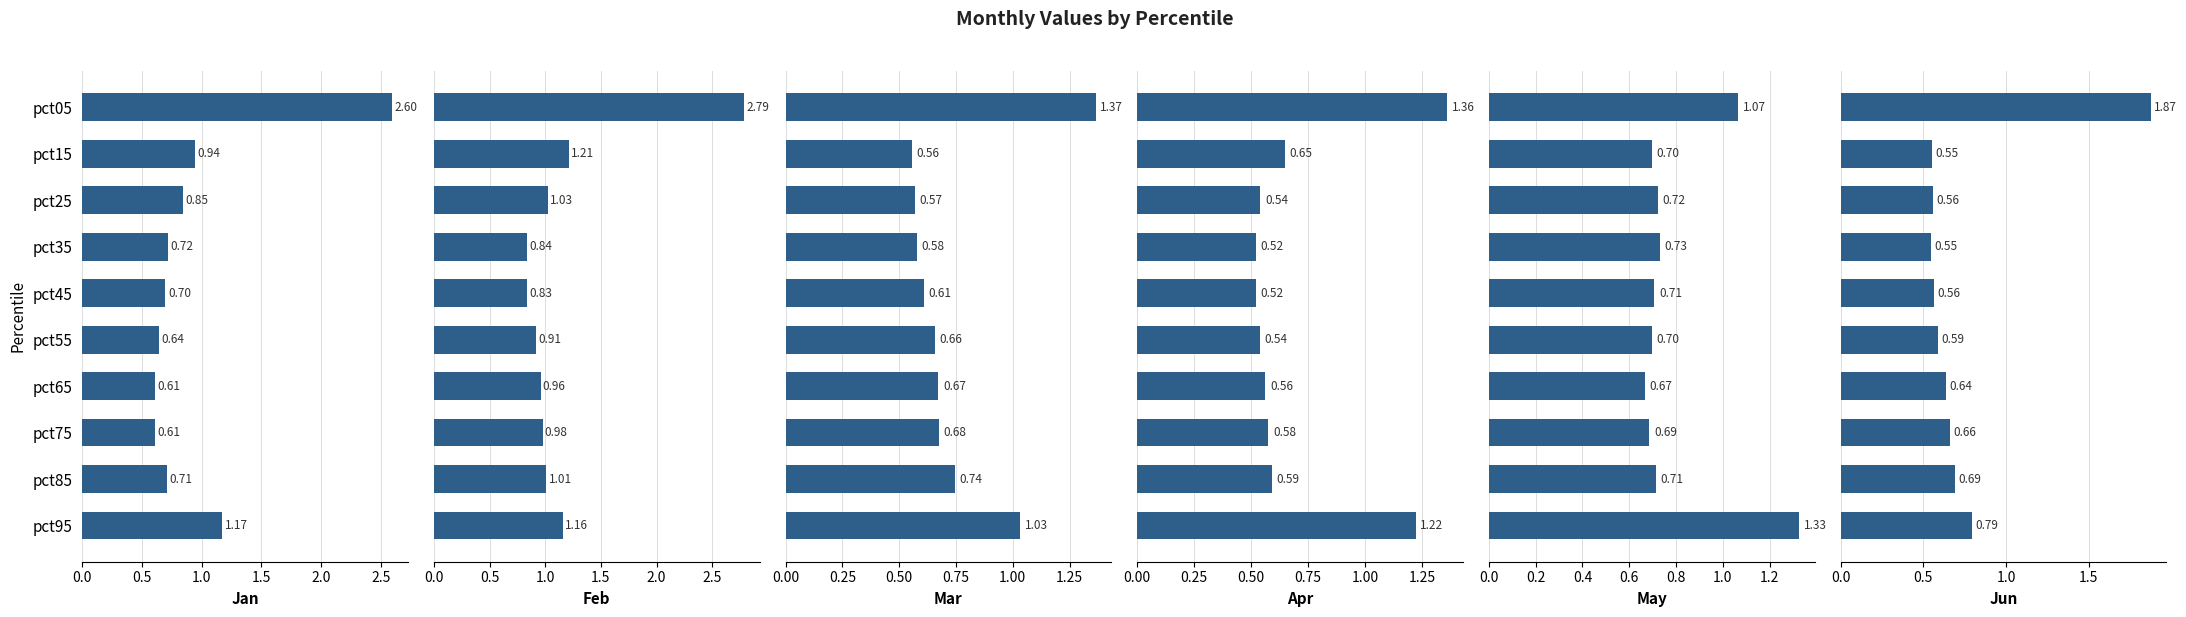

What is the label of the 9th bar from the right?

0.5